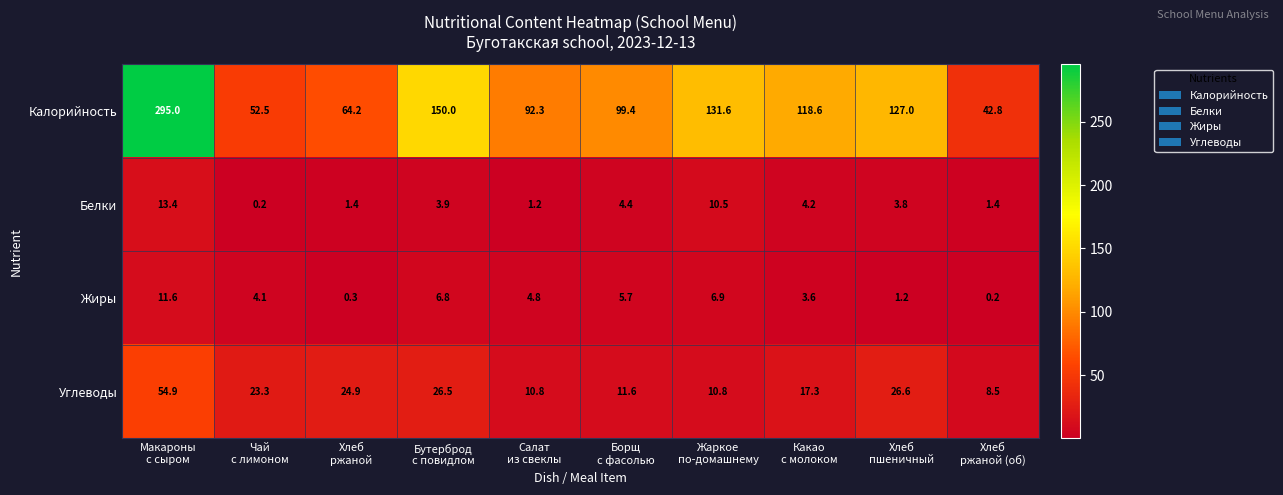

At how many categories does at least one series exceed 12?

10